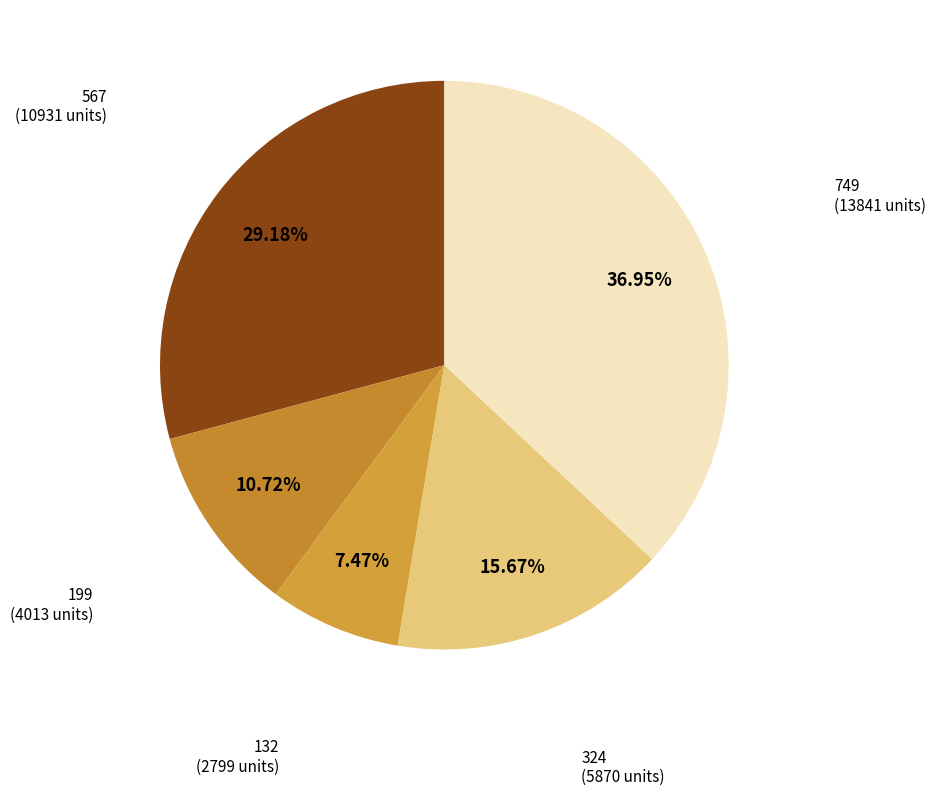

Does 324 represent more than half of the total?

No